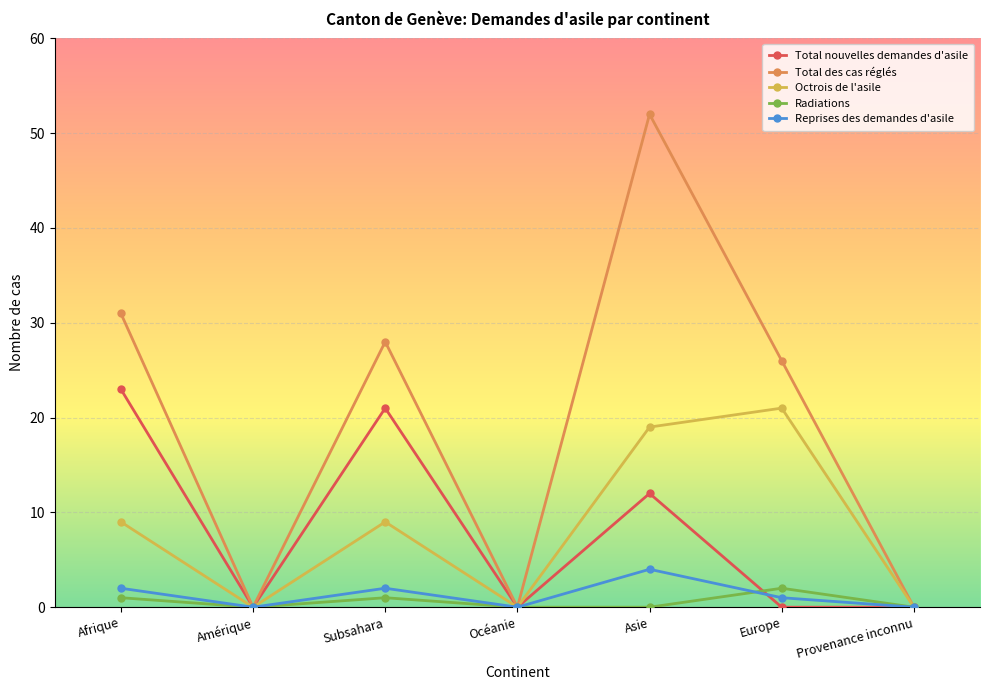

How many interior local valleys does the Octrois de l'asile series have?

2